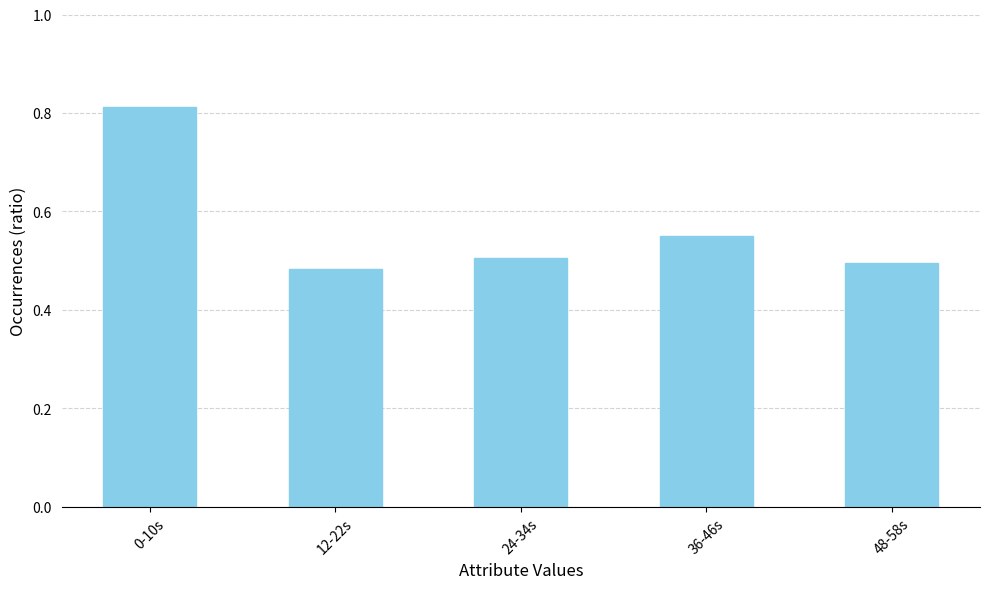

What is the label of the 2nd bar from the left?

12-22s